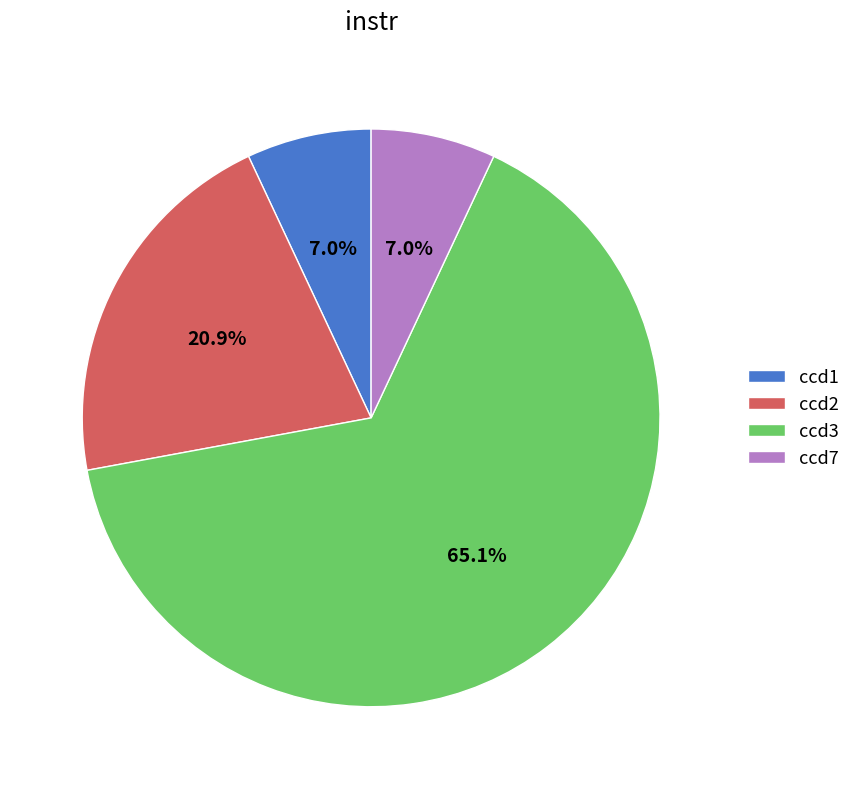

To the nearest percent, what percentage of the pie is ccd7?

7%